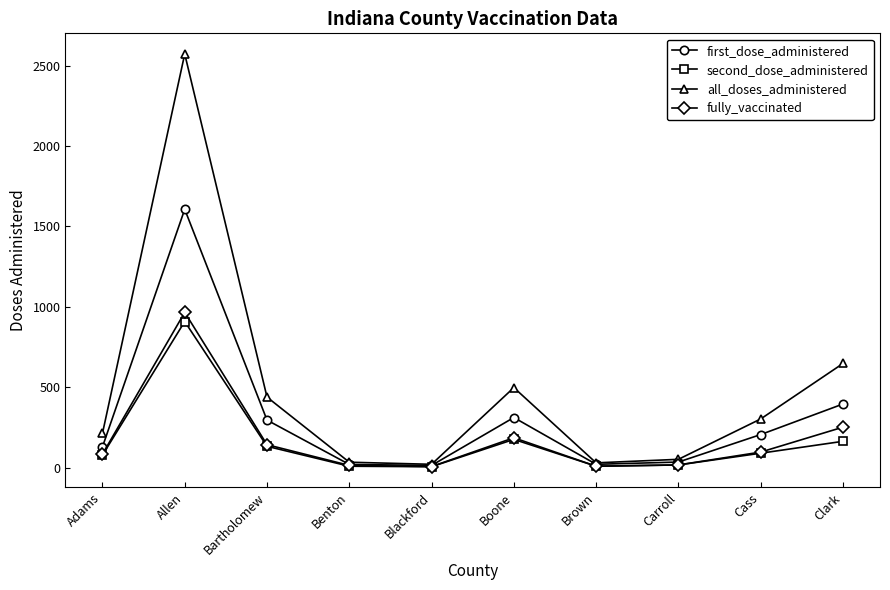

What is the spread (max minus min) of values at Cass?

213